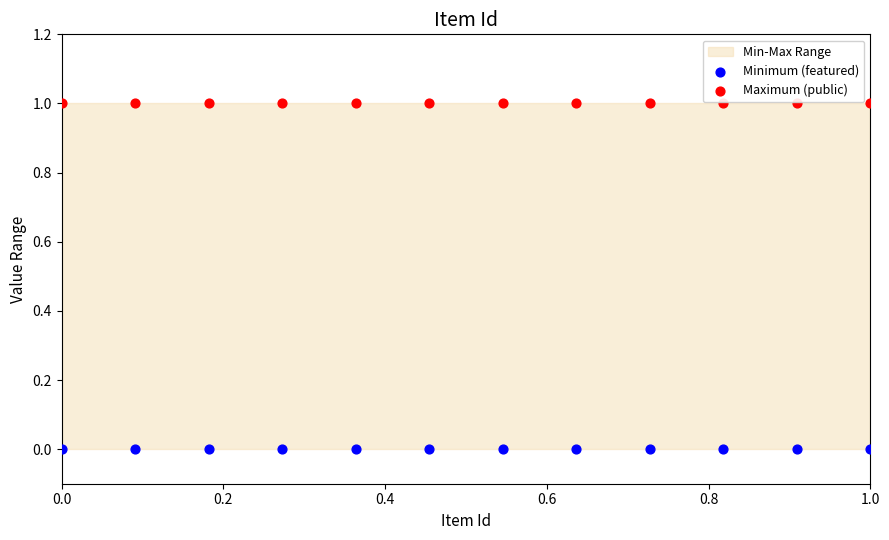

Which series contains the lowest Y value?

Minimum (featured)